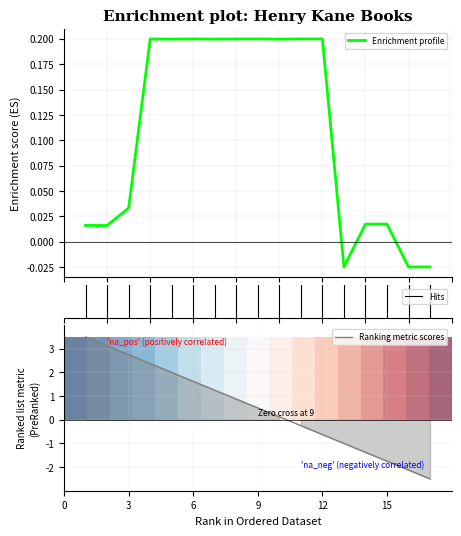

What is the value of the 4th point from the left?

0.2